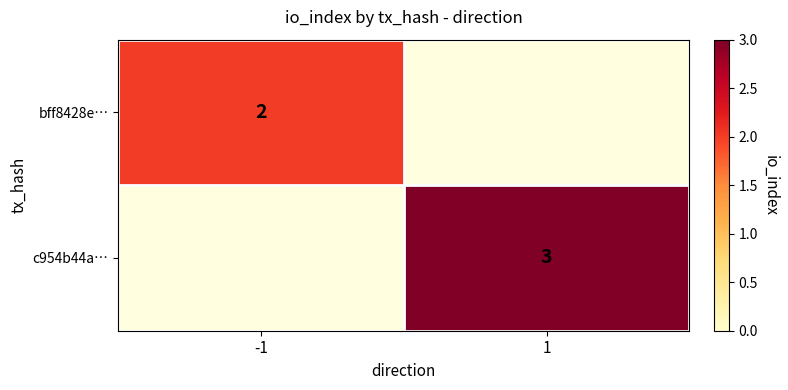

At how many categories does at least one series exceed 2?

1